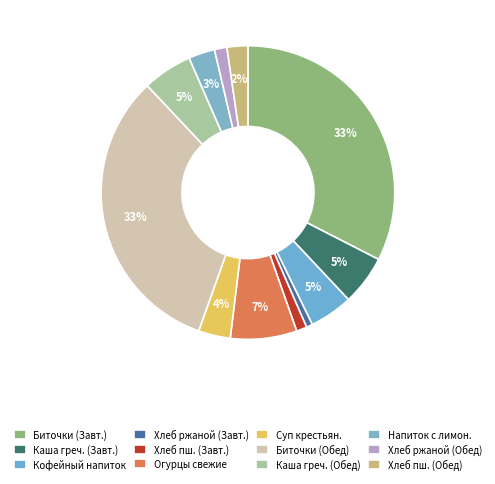

How many slices are in this pie chart?

12